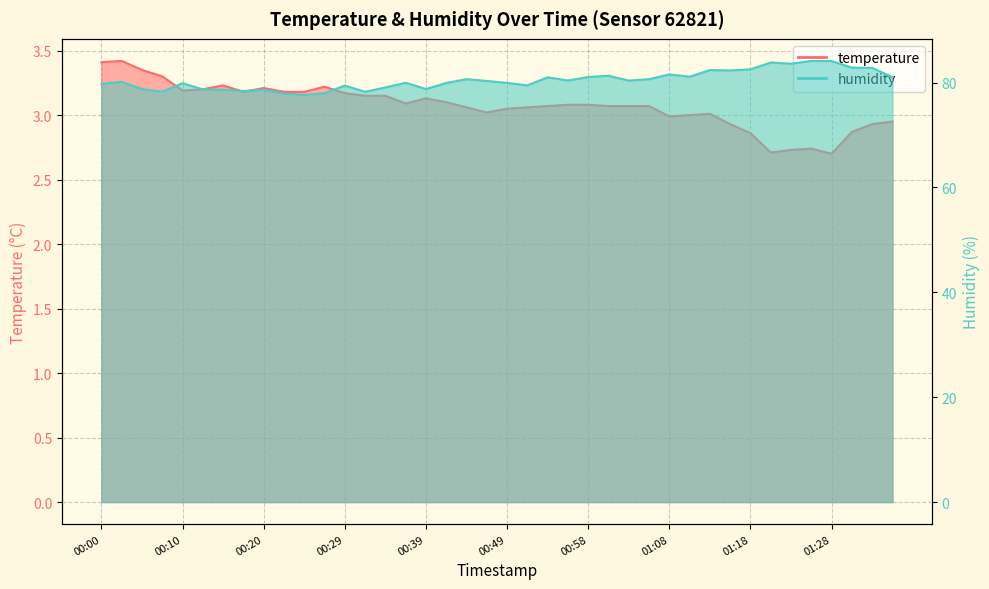

Which category has the lowest value in the humidity series?

00:25